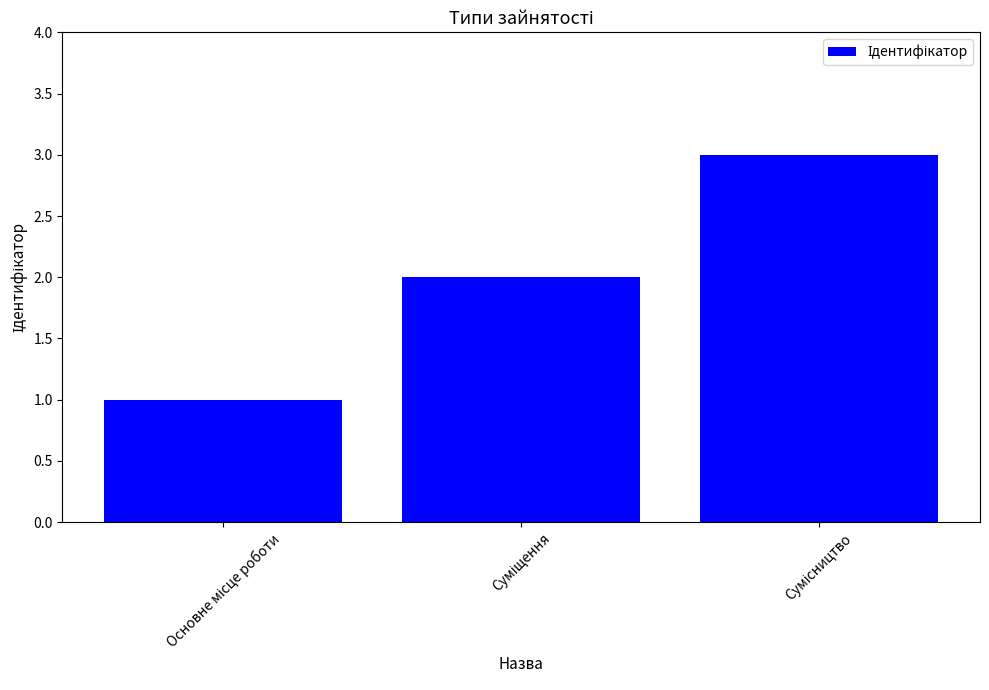

What is the sum of all values?

6